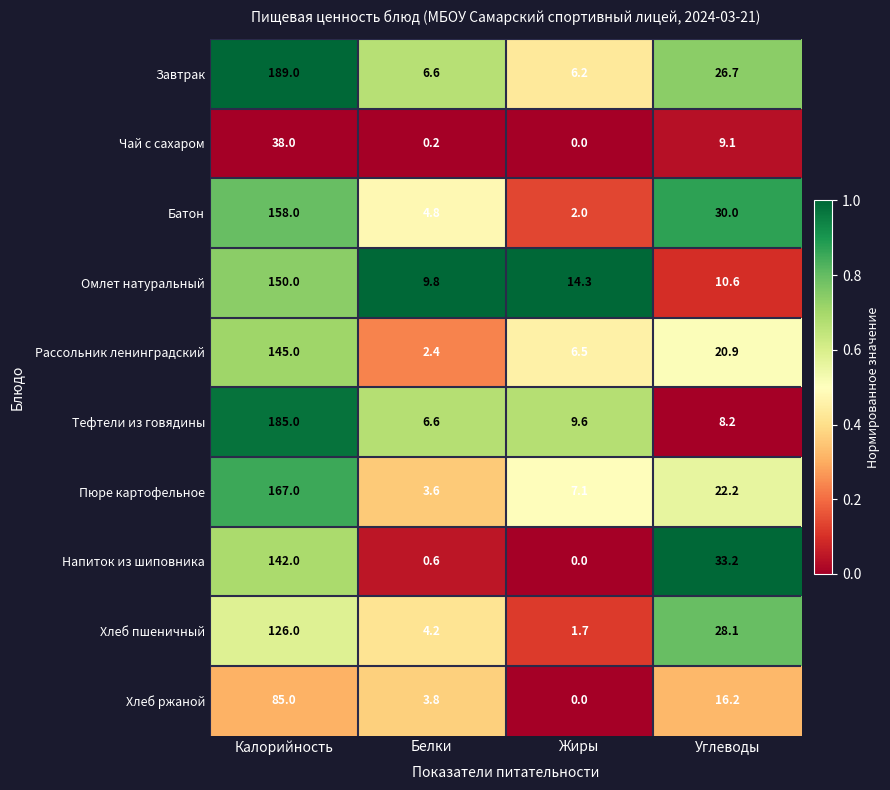

Which series has the largest range (max minus min)?

Завтрак